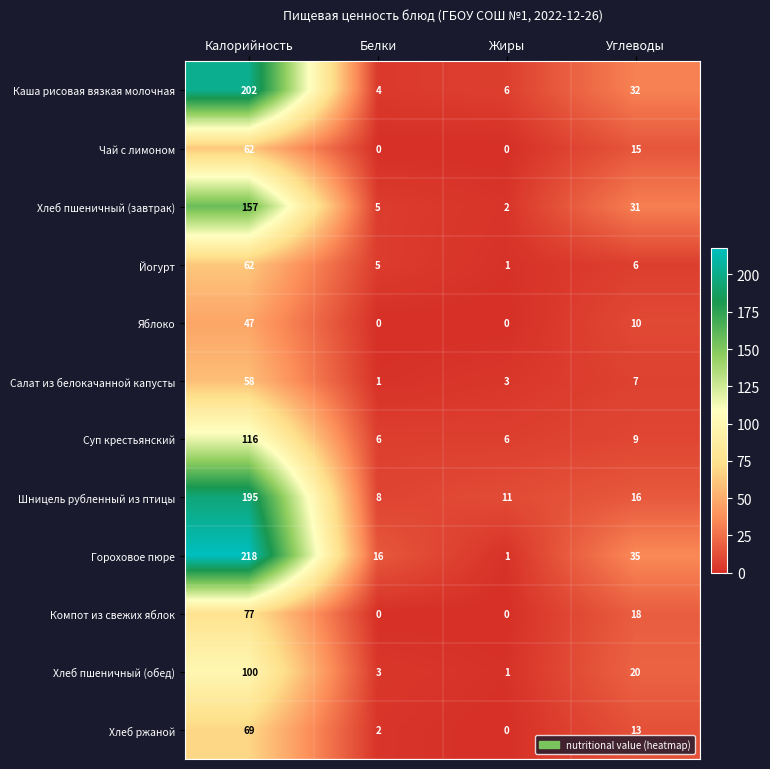

Is it true that Шницель рубленный из птицы equals 4 at Белки?

False